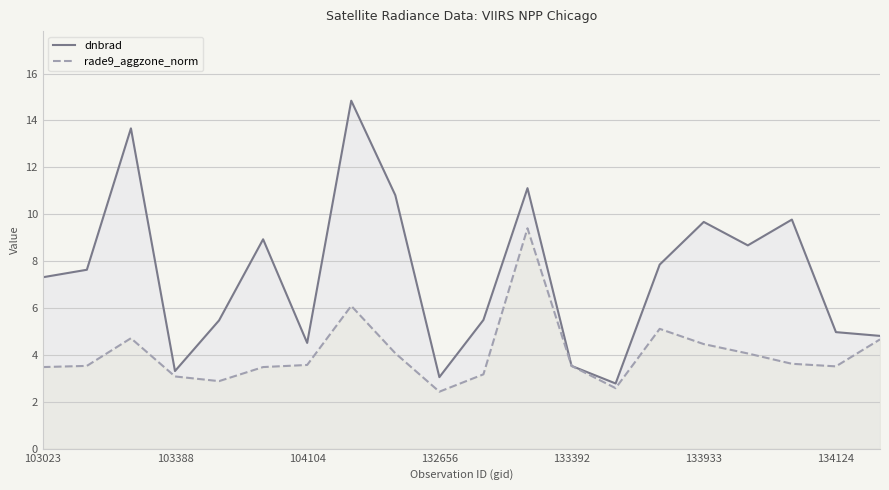

Does the chart display data point markers on the line(s)?

No